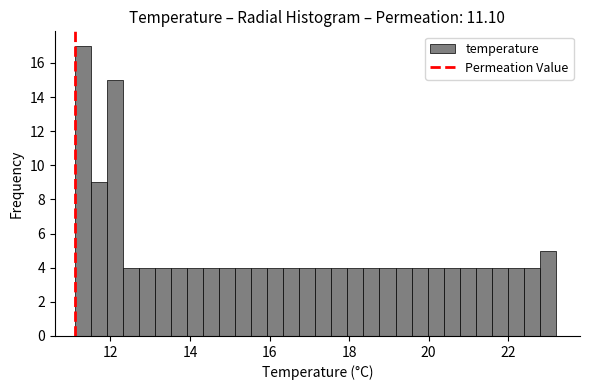

Read against the x-axis, roughly where is the centre of the tallest bar?

11.4